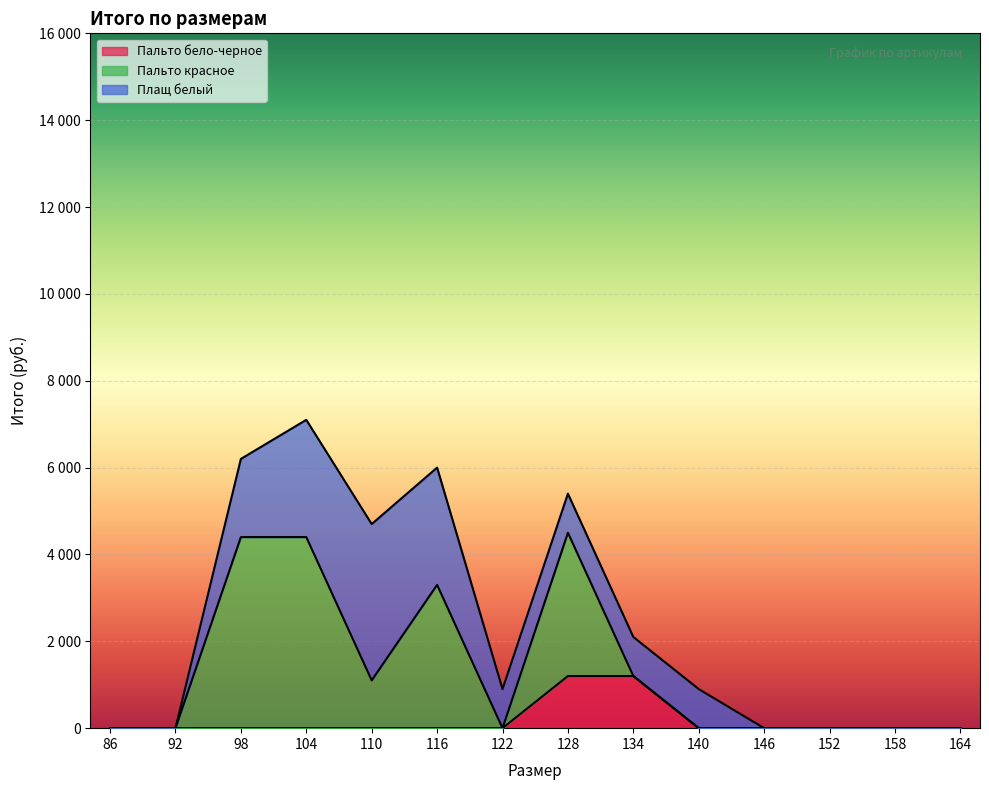

How many series are shown in this chart?

3